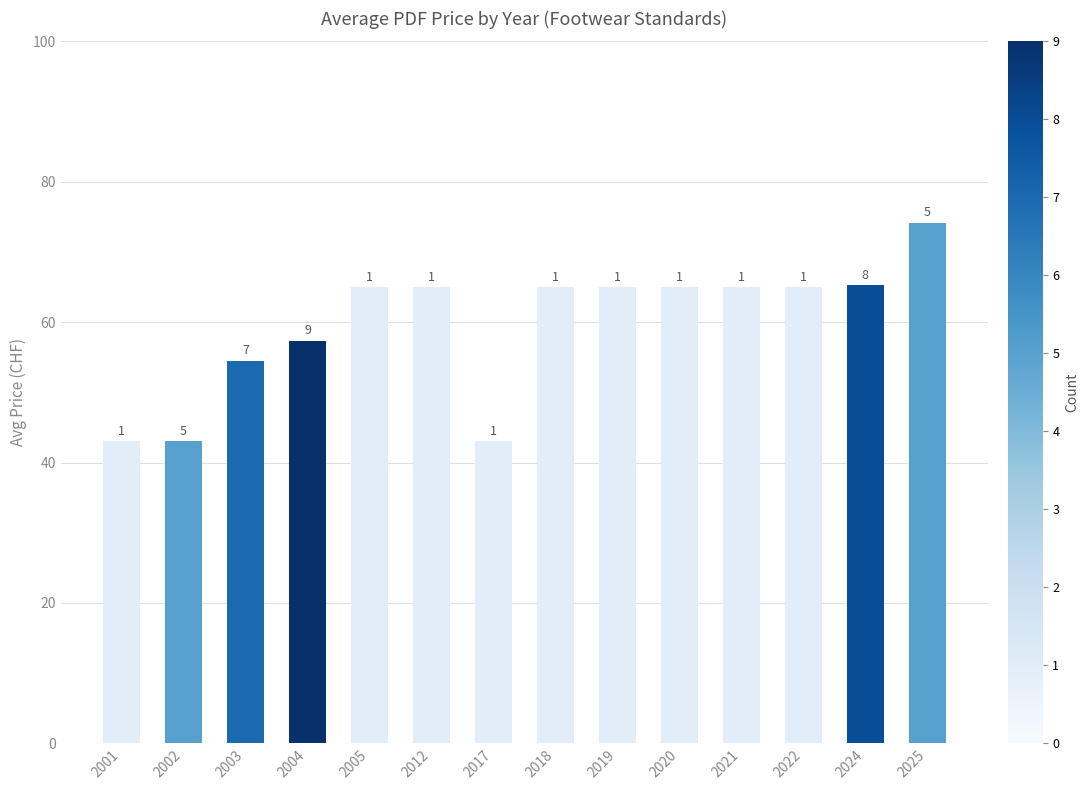

List the labels in order of value, smallest first.

2001, 2002, 2017, 2003, 2004, 2005, 2012, 2018, 2019, 2020, 2021, 2022, 2024, 2025